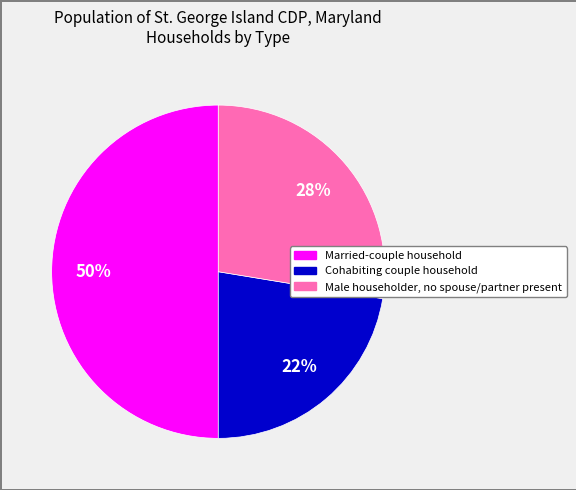

To the nearest percent, what is the difference between the largest and smallest slice percentages?

28%